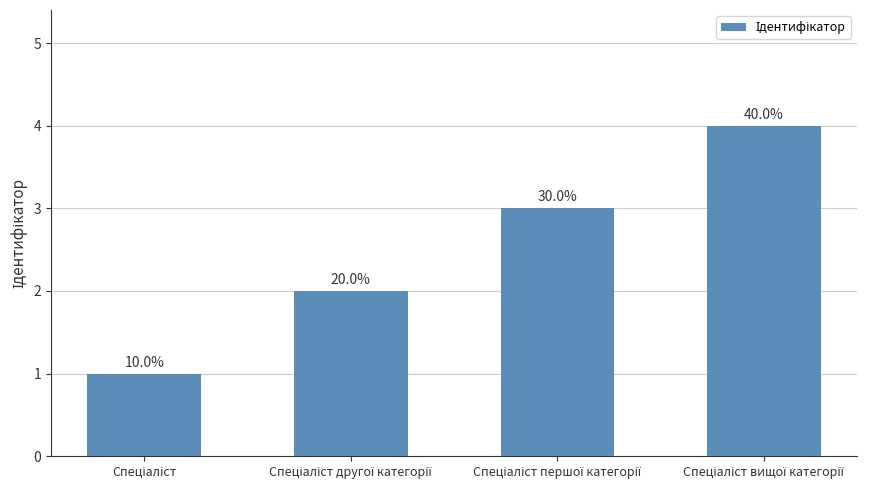

Reading left to right, list all the values displayed in this chart.

1	2	3	4